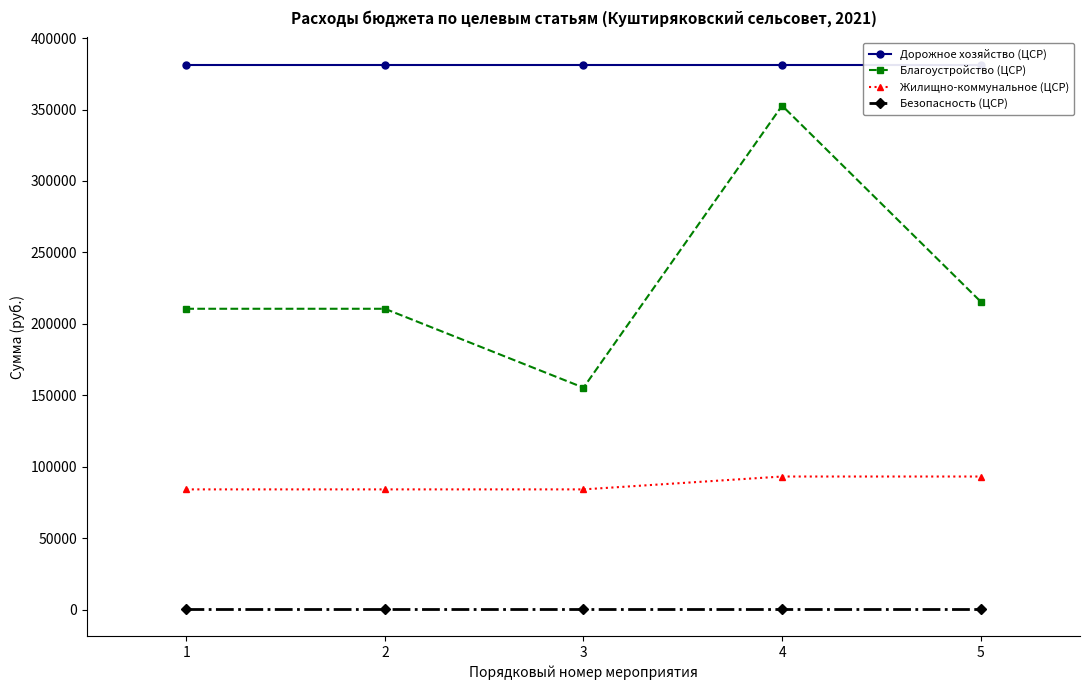

True or false: Дорожное хозяйство (ЦСР) and Жилищно-коммунальное (ЦСР) intersect in this chart.

False